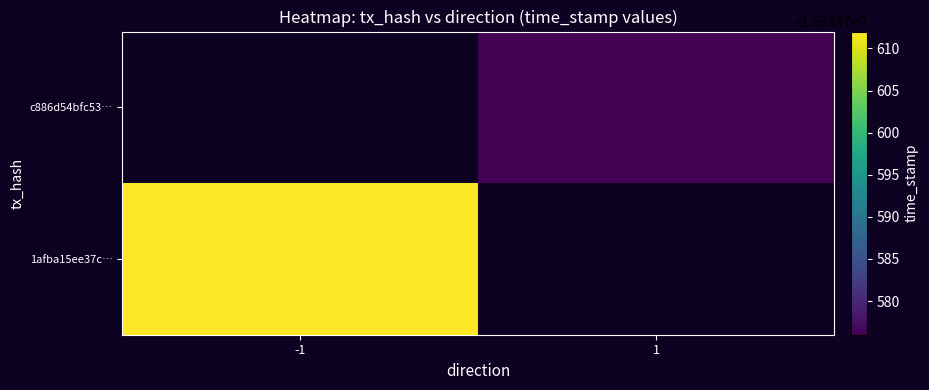

Which series has the widest spread of values?

c886d54bfc53e17fb2e22d138190c8eb0fed43f